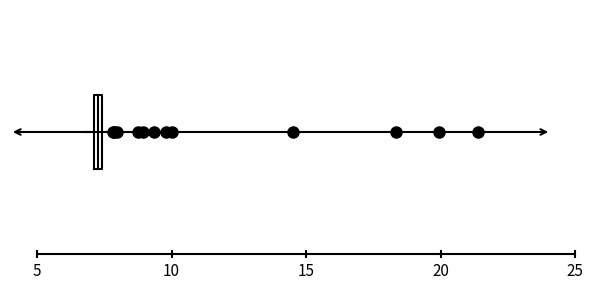

Where is the left edge of the box on the x-axis? The values are not printed on the chart, so give them approximately, as read against the axis.

7.0